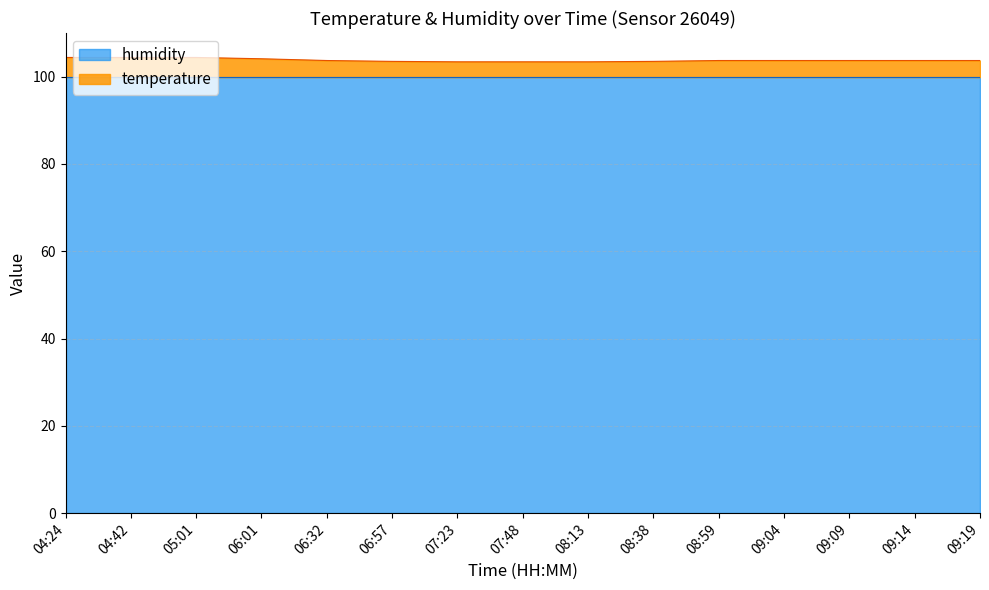

What is the maximum value shown in the chart?

104.4